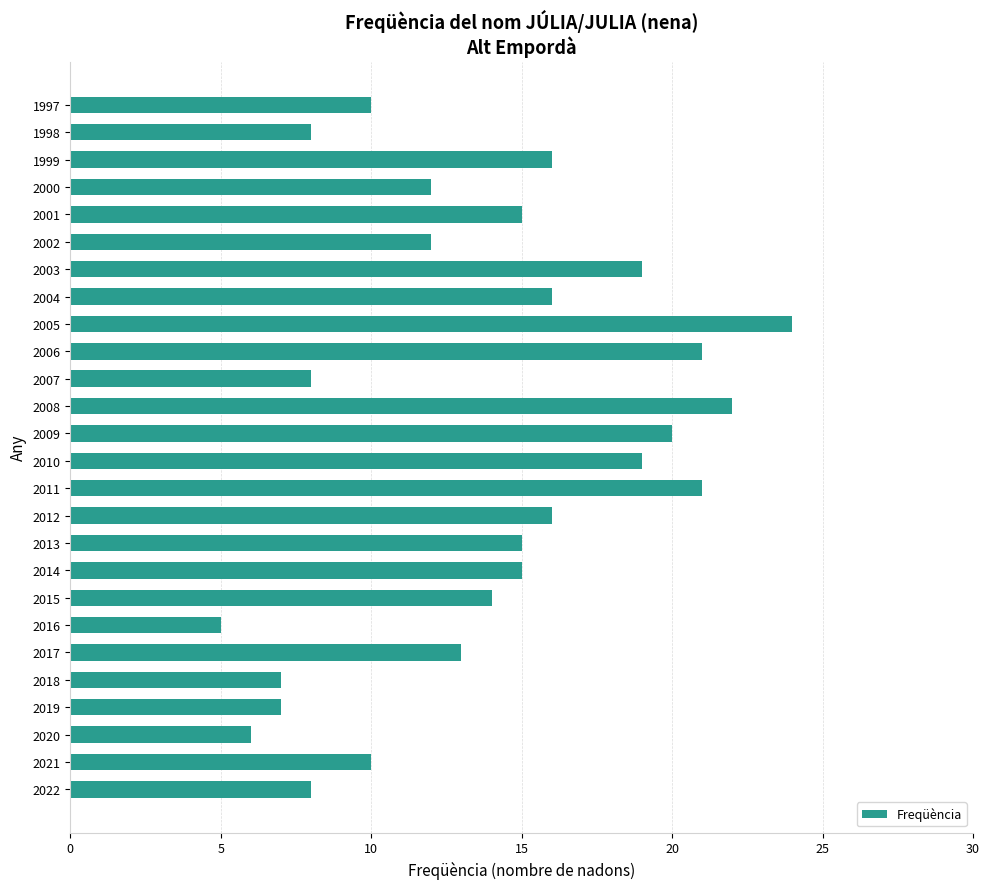

Reading bottom to top, transcribe all the data shown in this chart.

8	10	6	7	7	13	5	14	15	15	16	21	19	20	22	8	21	24	16	19	12	15	12	16	8	10